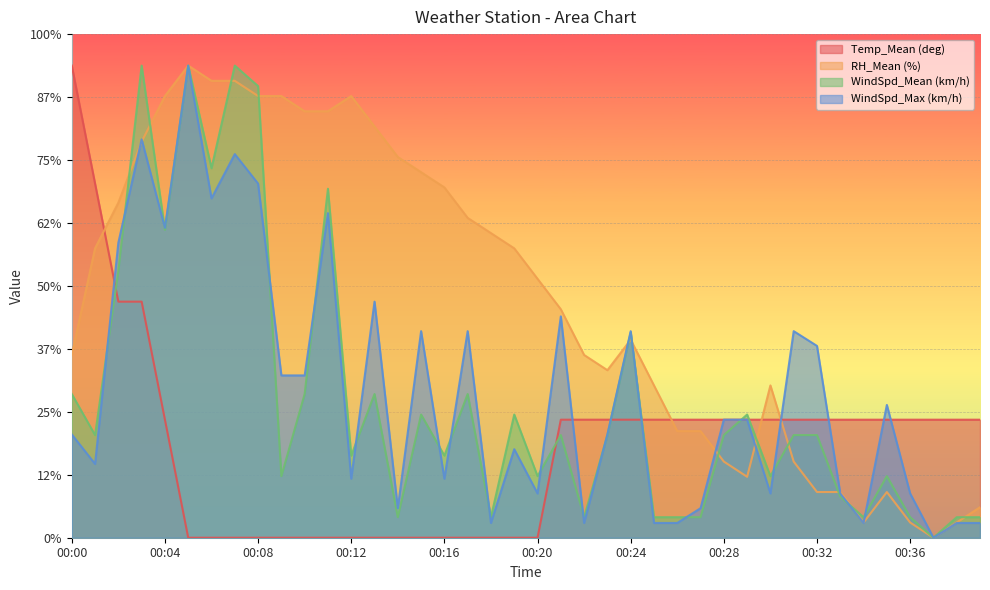

How many intersections are there between WindSpd_Max (km/h) and Temp_Mean (deg)?

10